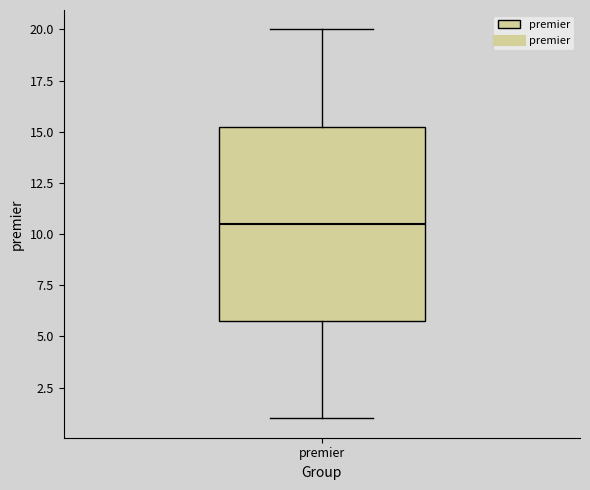

Transcribe this box plot: give where the median line is, the range the box spans, and where the two whiskers end, as read against the y-axis. The values are not printed on the chart, so give them approximately, as read against the axis.

median 10.5, box 6.0 to 15.5, whiskers 1.0 to 20.0